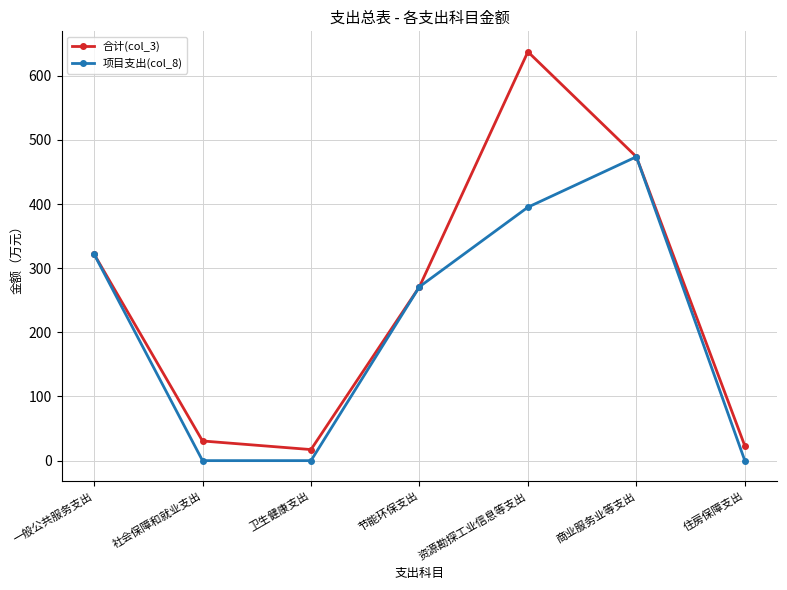

What is the label of the 5th point from the left?

资源勘探工业信息等支出